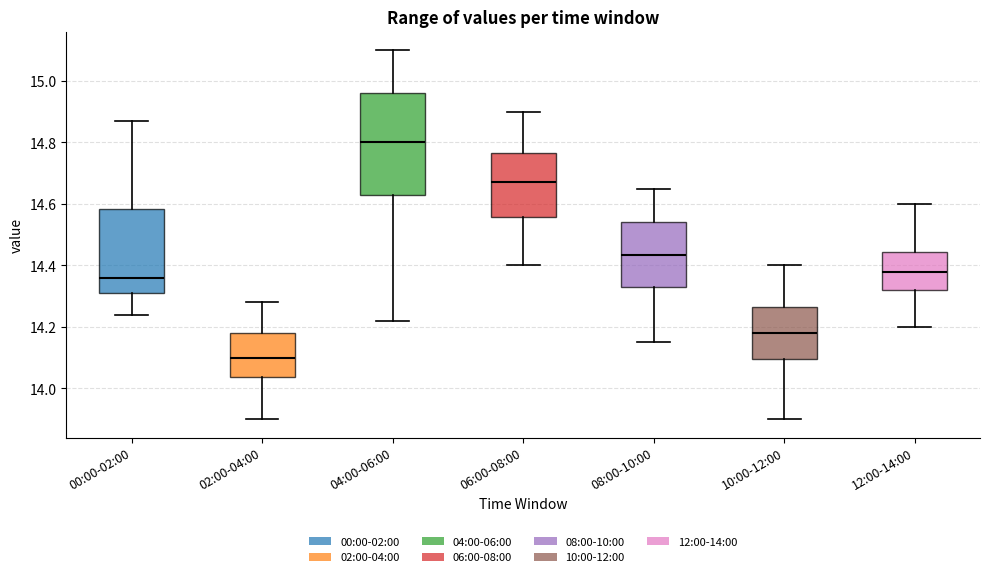

Which box has the lowest median line?

02:00-04:00